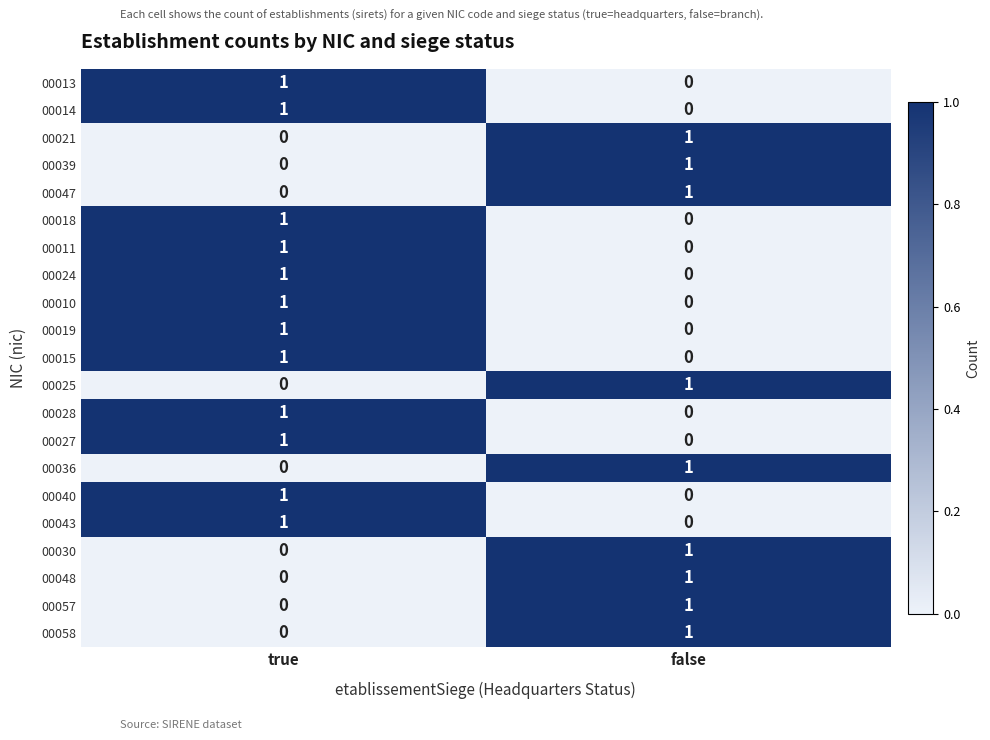

The 00015 series shows 0 at true. True or false?

False